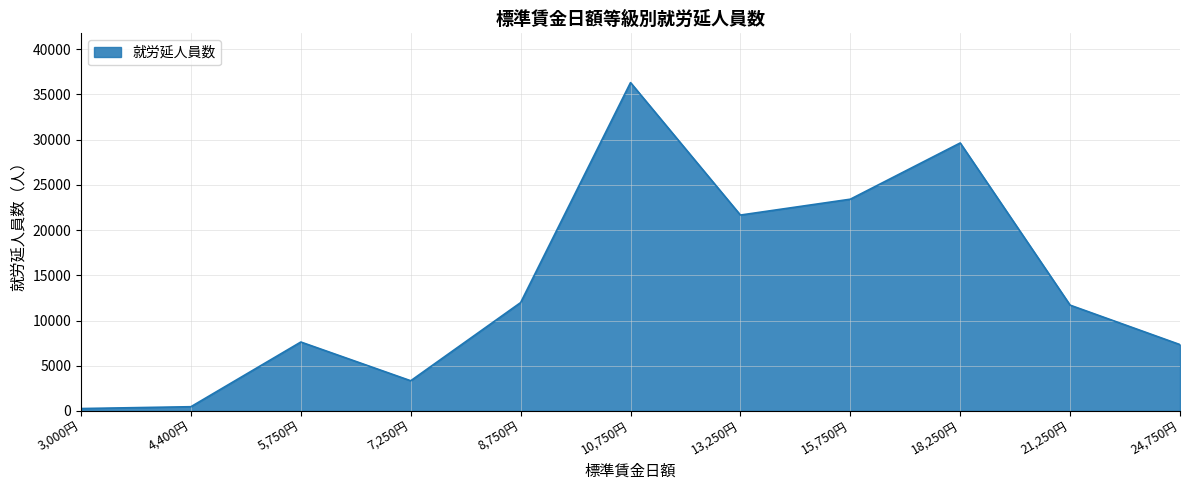

Reading left to right, list all the values displayed in this chart.

267	470	7623	3340	11982	36306	21660	23413	29631	11700	7337